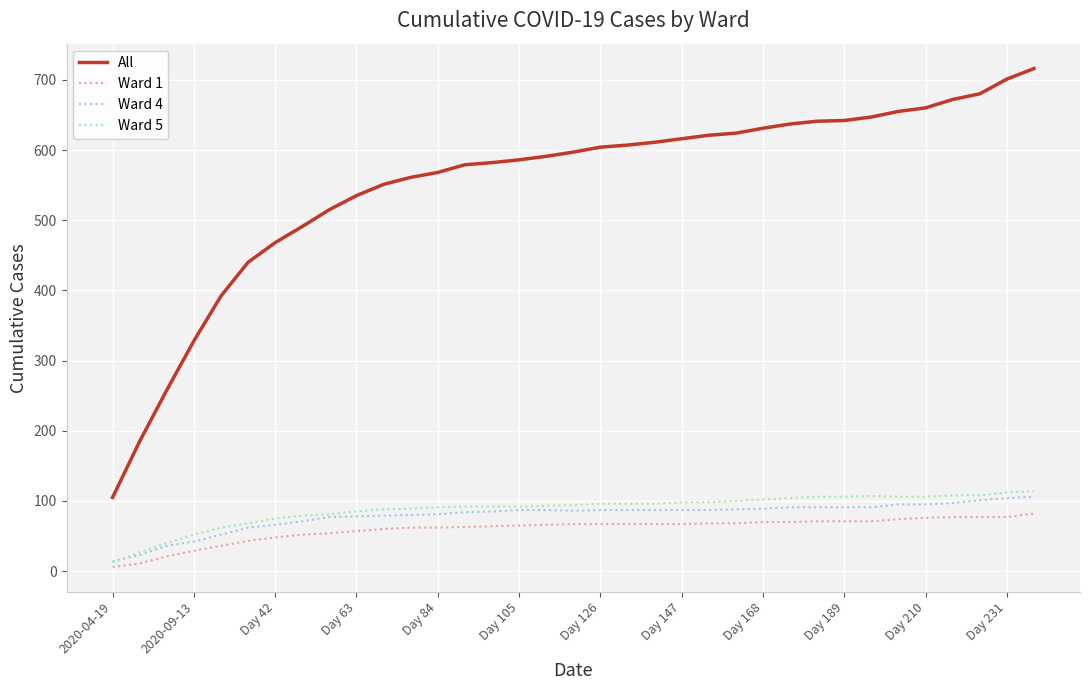

Which series has the largest range (max minus min)?

All